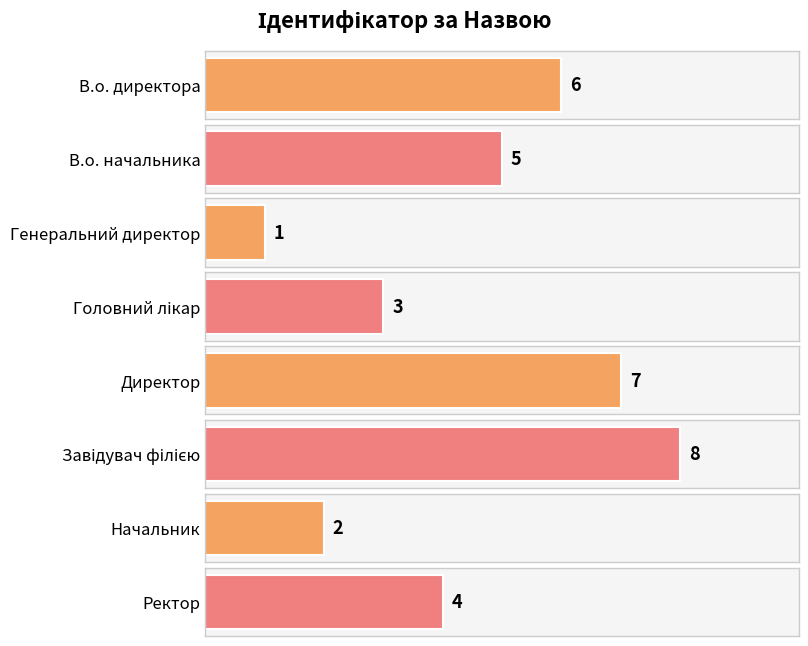

Approximately how many times larger is the value at Генеральний директор compared to В.о. директора?

0.2